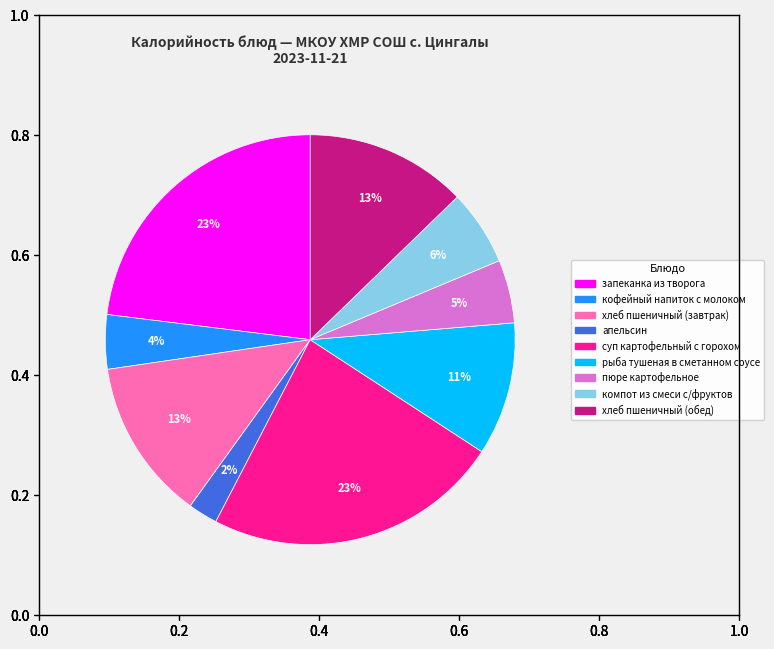

True or false: пюре картофельное accounts for 5% of the total.

True